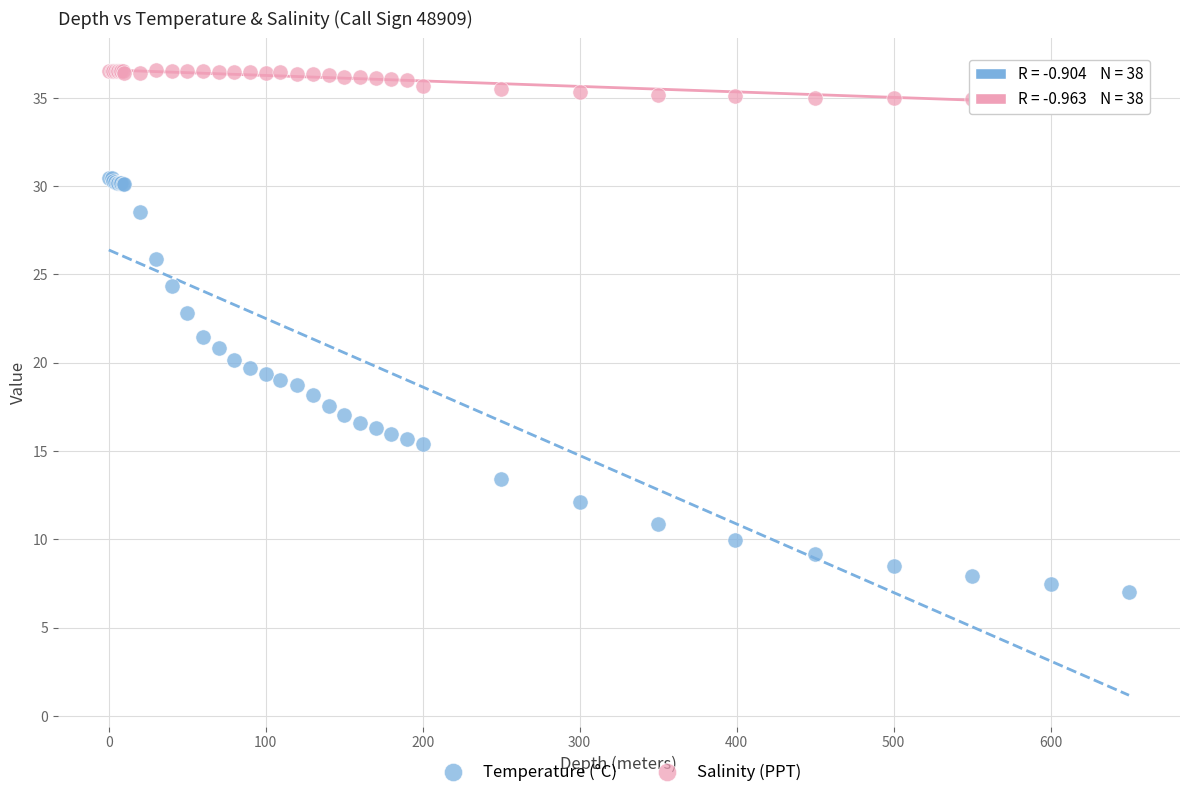

Which series has the largest Y range (max minus min)?

Temperature (°C)